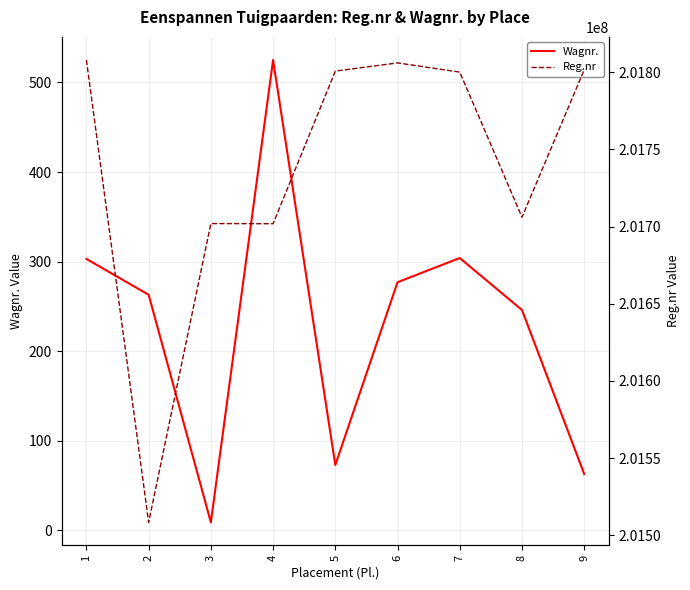

Is the value of Reg.nr at 5 greater than the value of Wagnr. at 2?

Yes